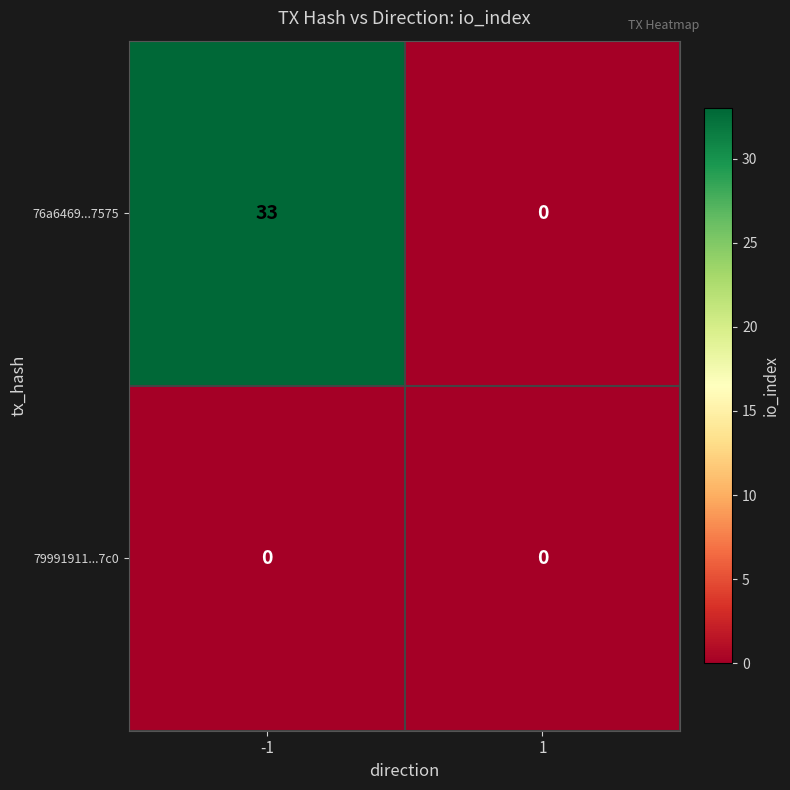

List the series in order of their overall mean, highest first.

76a6469...7575, 79991911...7c0